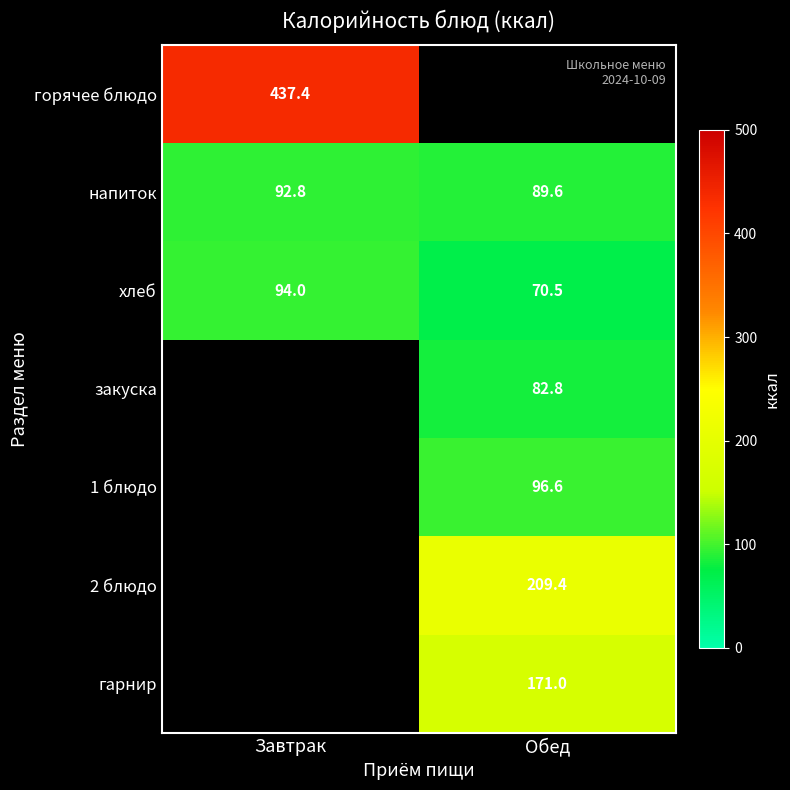

List the labels in order of напиток value, smallest first.

Обед, Завтрак